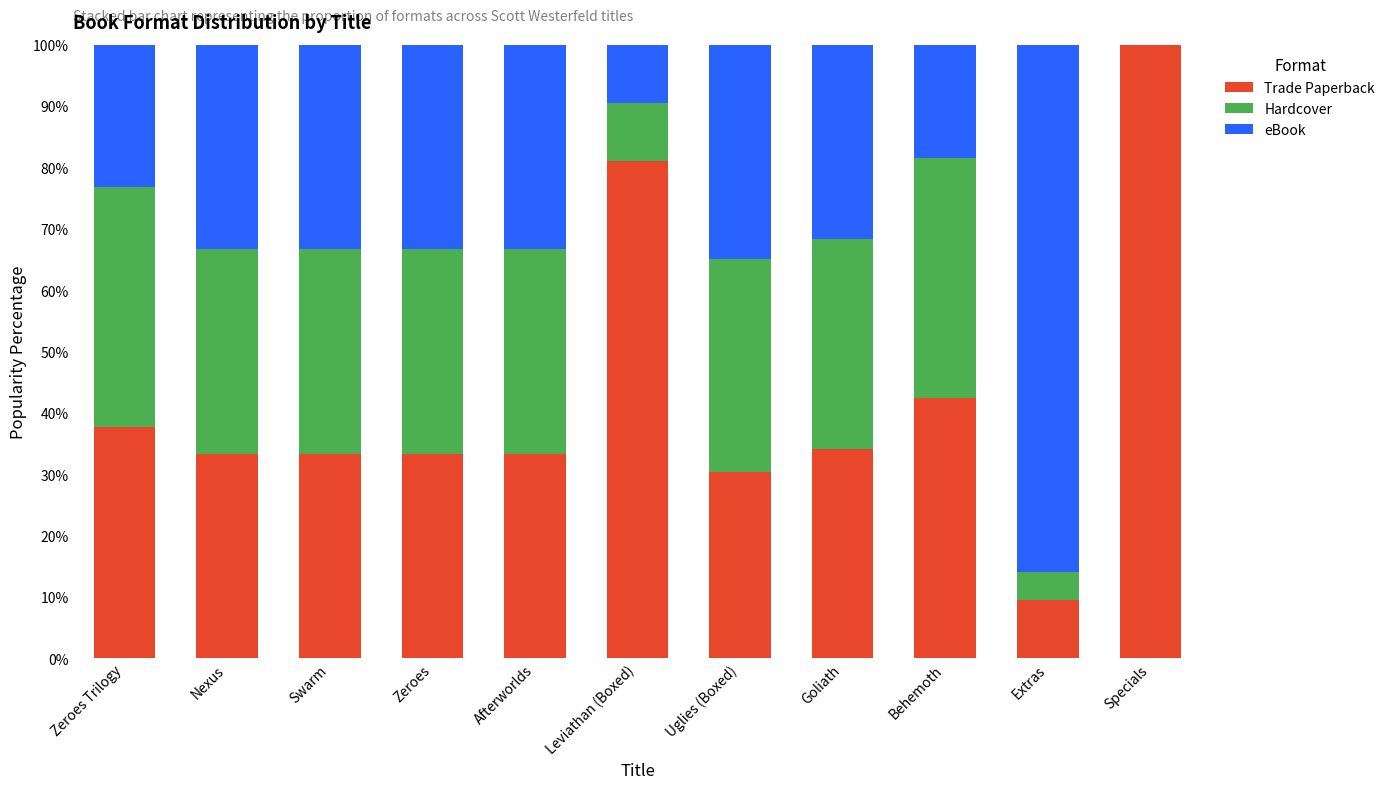

What is the total value across all series at Behemoth?

100.0